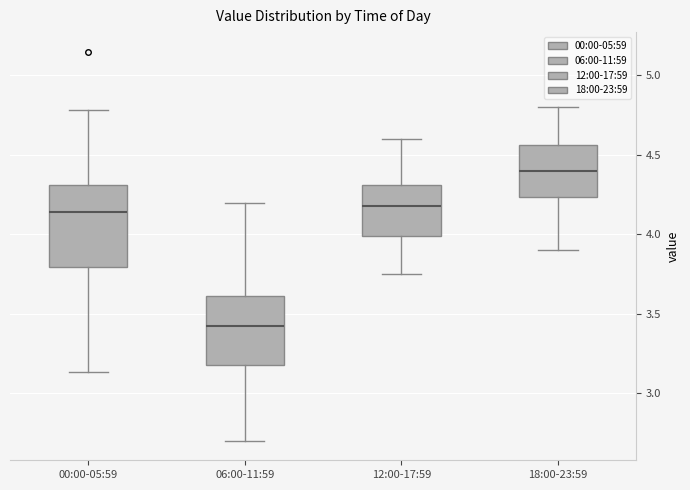

Comparing the boxes themselves (not the whiskers), which one is the tallest?

00:00-05:59